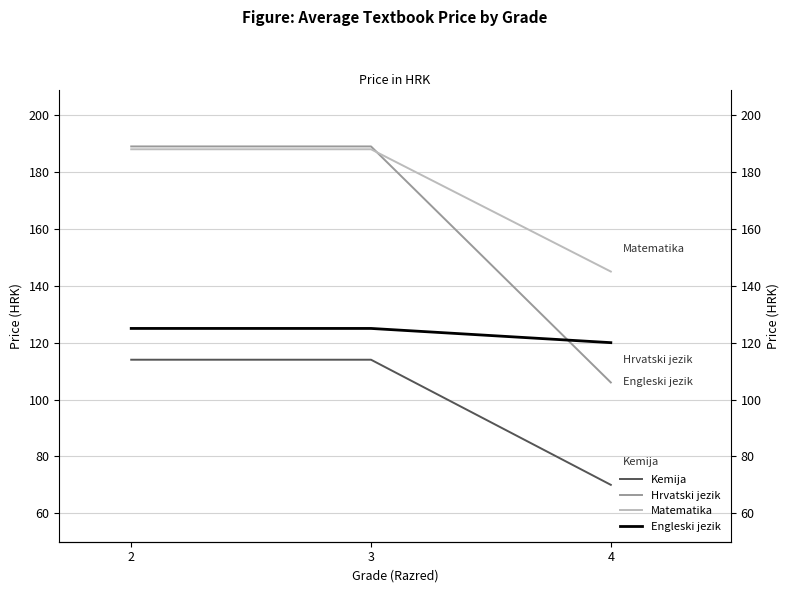

List the series in order of their overall mean, highest first.

Matematika, Hrvatski jezik, Engleski jezik, Kemija